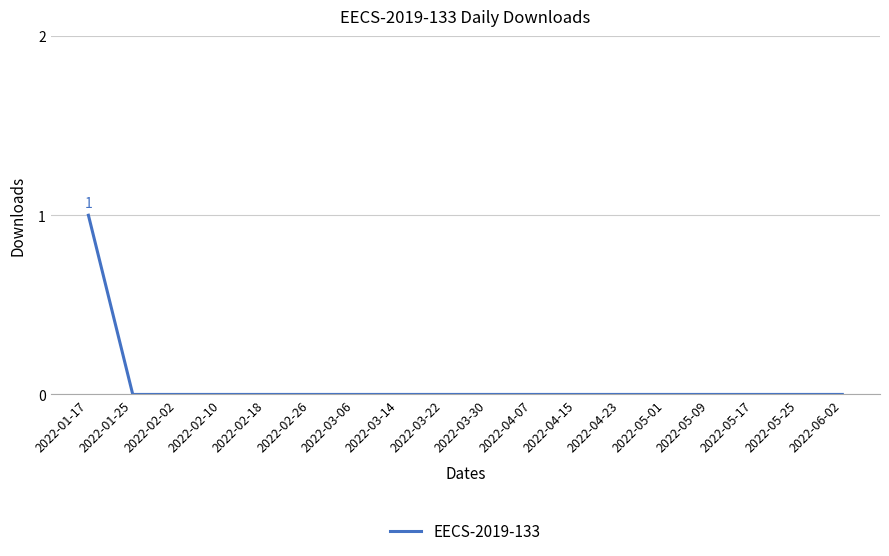

What position from the left is 2022-04-15?

12